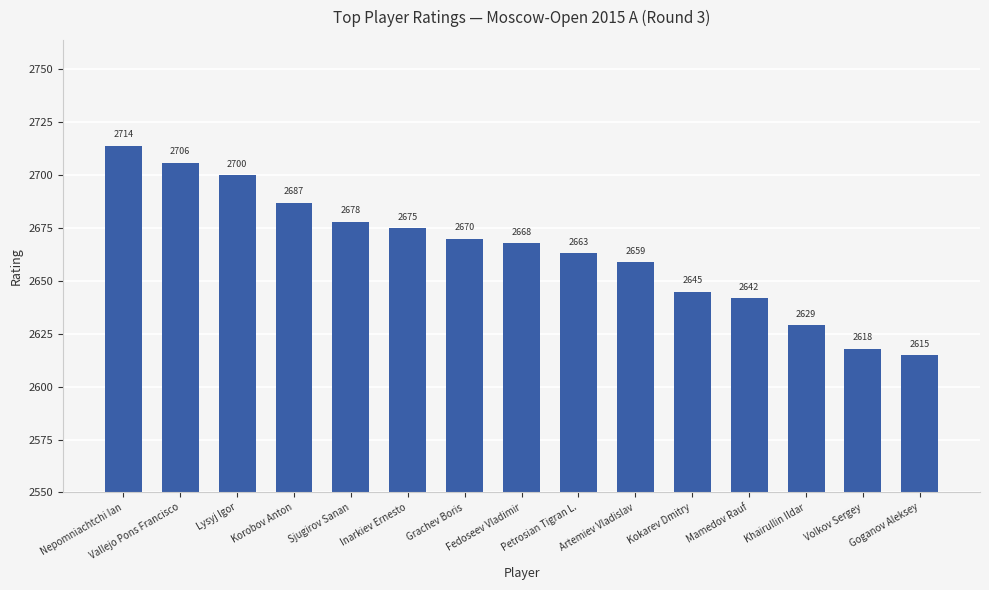

Which has a higher value, Khairullin Ildar or Petrosian Tigran L.?

Petrosian Tigran L.